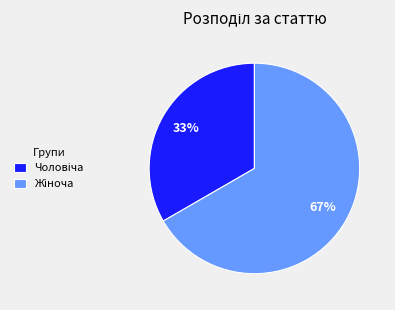

Is there any slice that represents more than half of the pie?

Yes